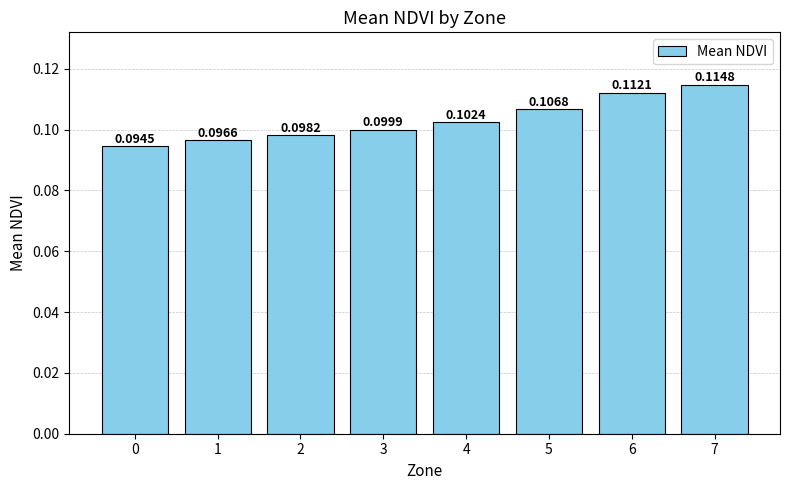

List the labels in order of value, smallest first.

0, 1, 2, 3, 4, 5, 6, 7